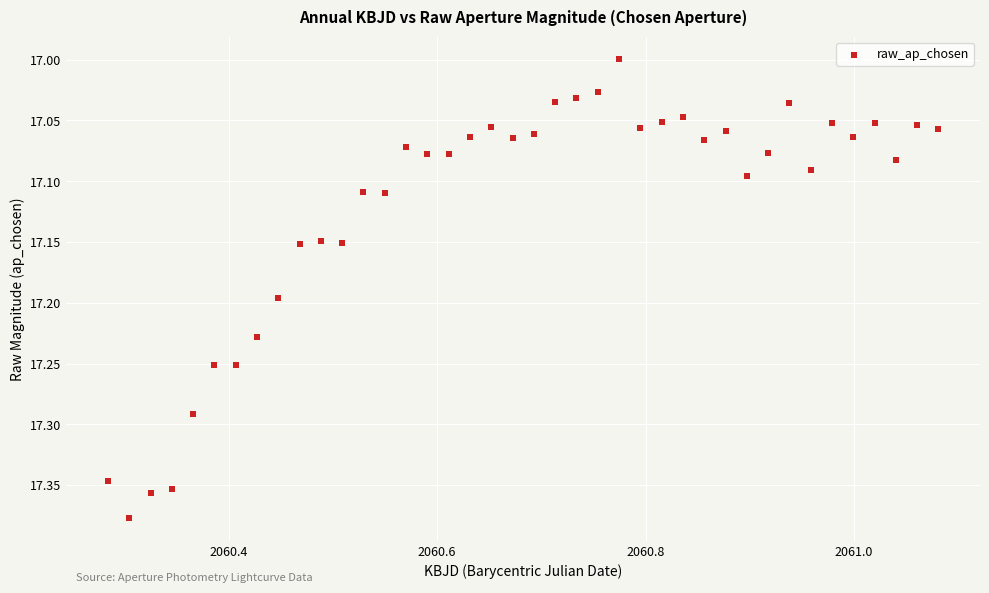

What is the range of X values (max minus min)?

0.8